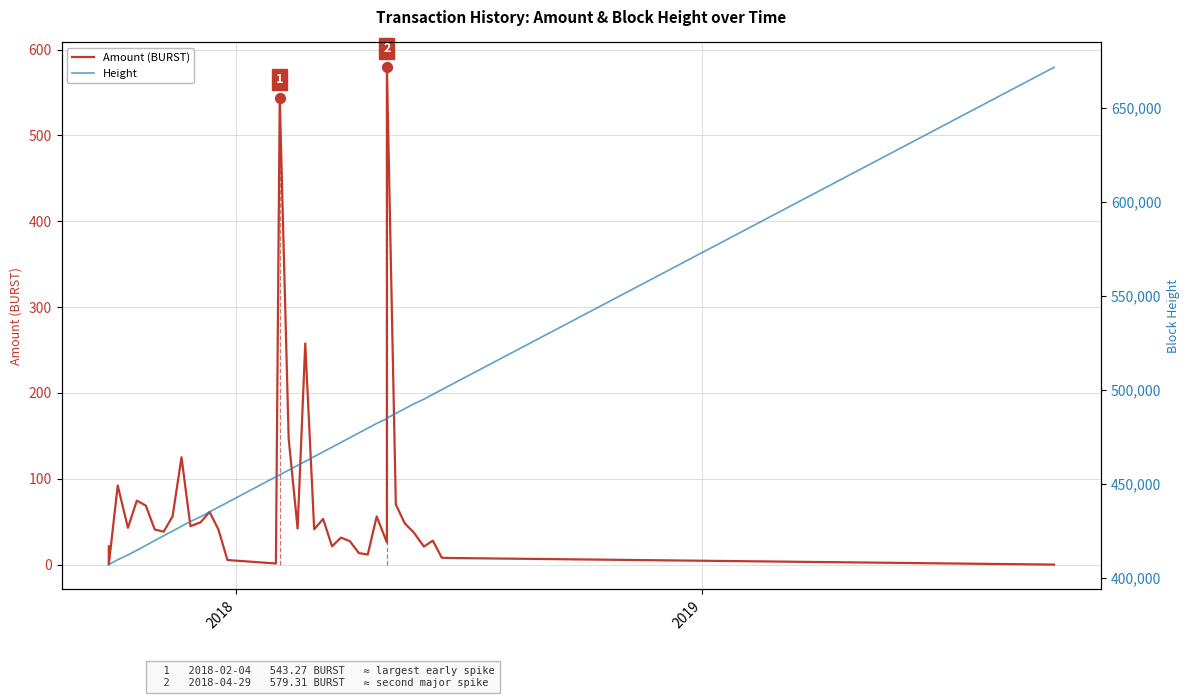

Which series contains the lowest Y value?

Amount (BURST)